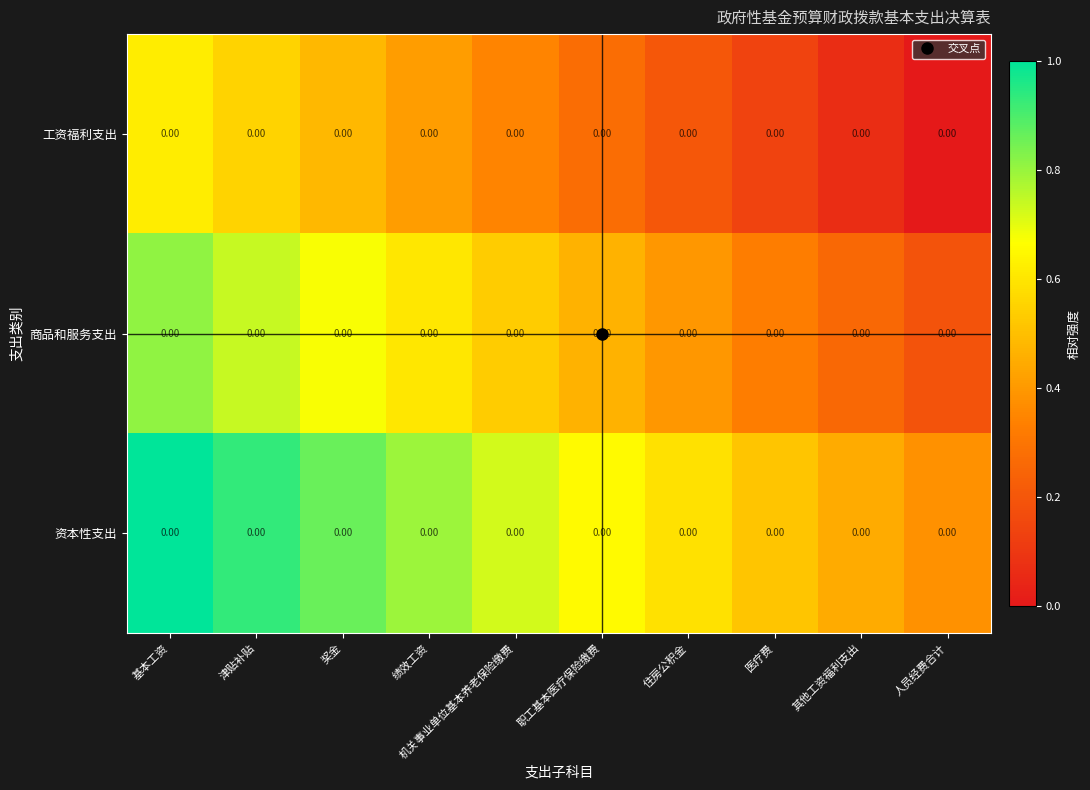

What is the sum of the 资本性支出 values at 其他工资福利支出 and 住房公积金?

1.0